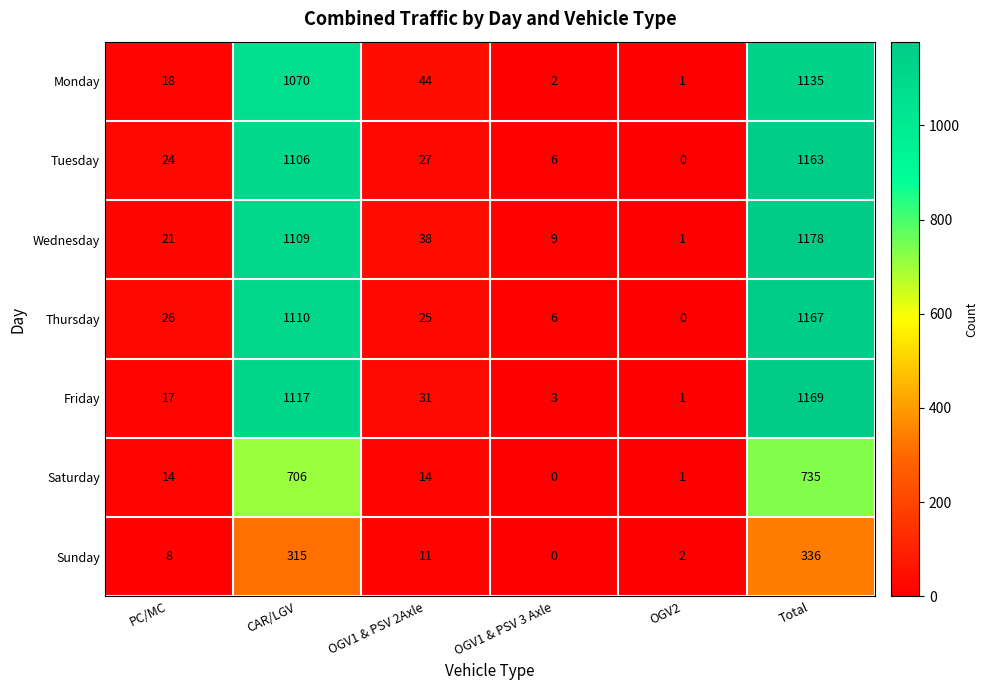

Which label corresponds to the largest value in the chart?

Total